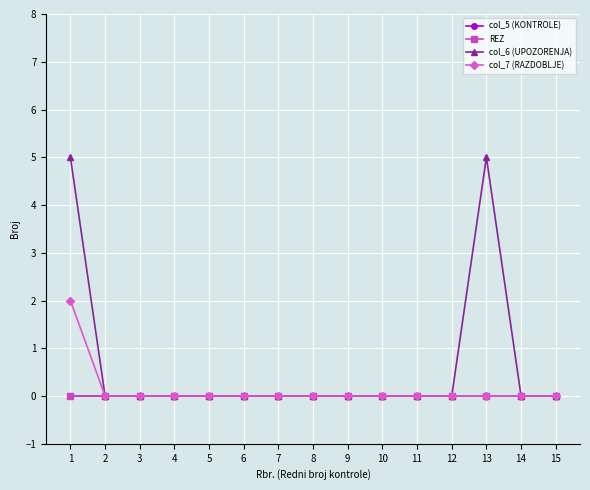

At how many categories does at least one series exceed 2?

2